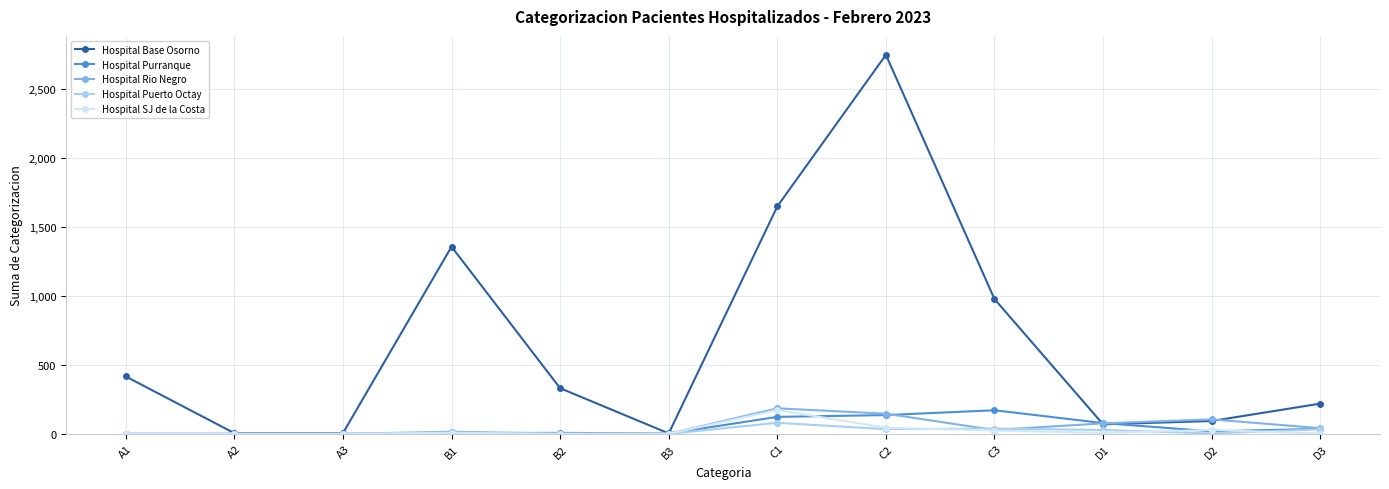

Read the Hospital Purranque value at D3, to the nearest 5.

35